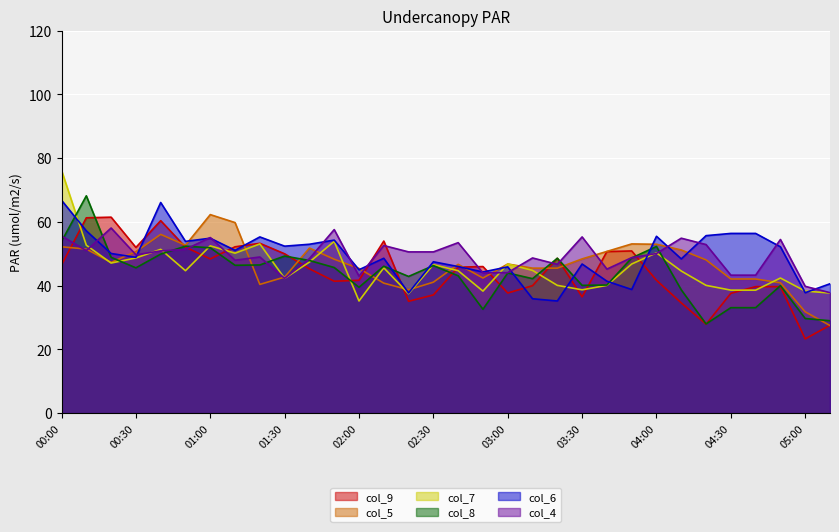

Does the chart display data point markers on the line(s)?

No